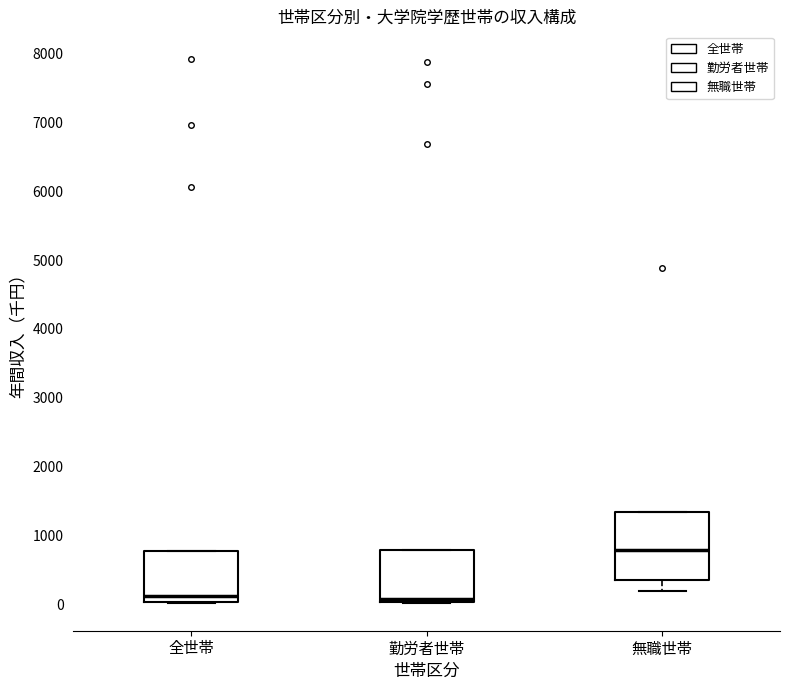

Where is the lower edge of the box for 全世帯 on the y-axis? The values are not printed on the chart, so give them approximately, as read against the axis.

0